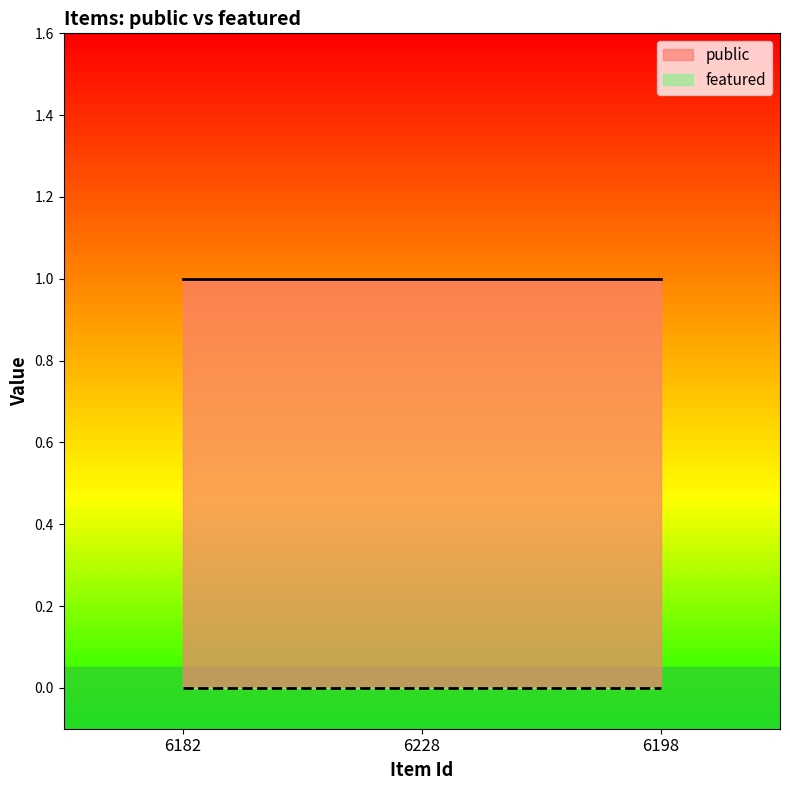

Count the number of data series in this chart.

2